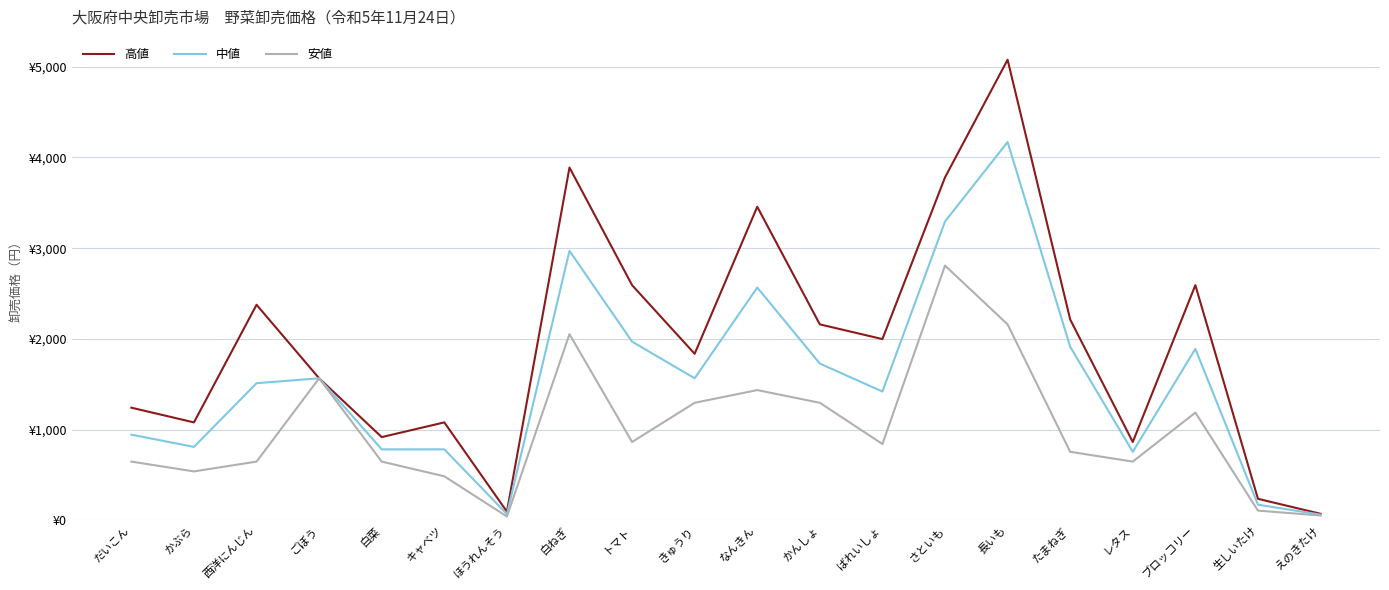

Which category has the highest value in the 高値 series?

長いも